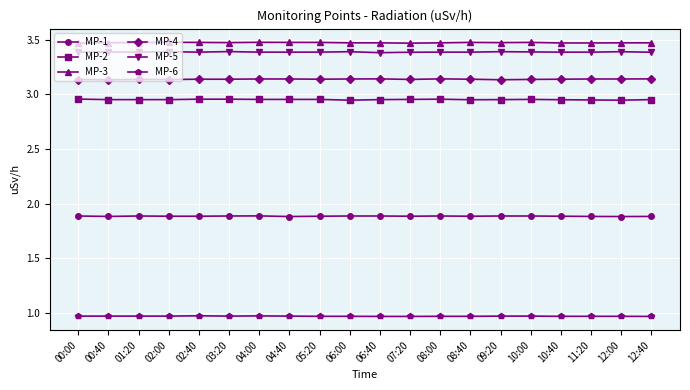

True or false: MP-3 has more than 0 points higher than both neighbors.

True